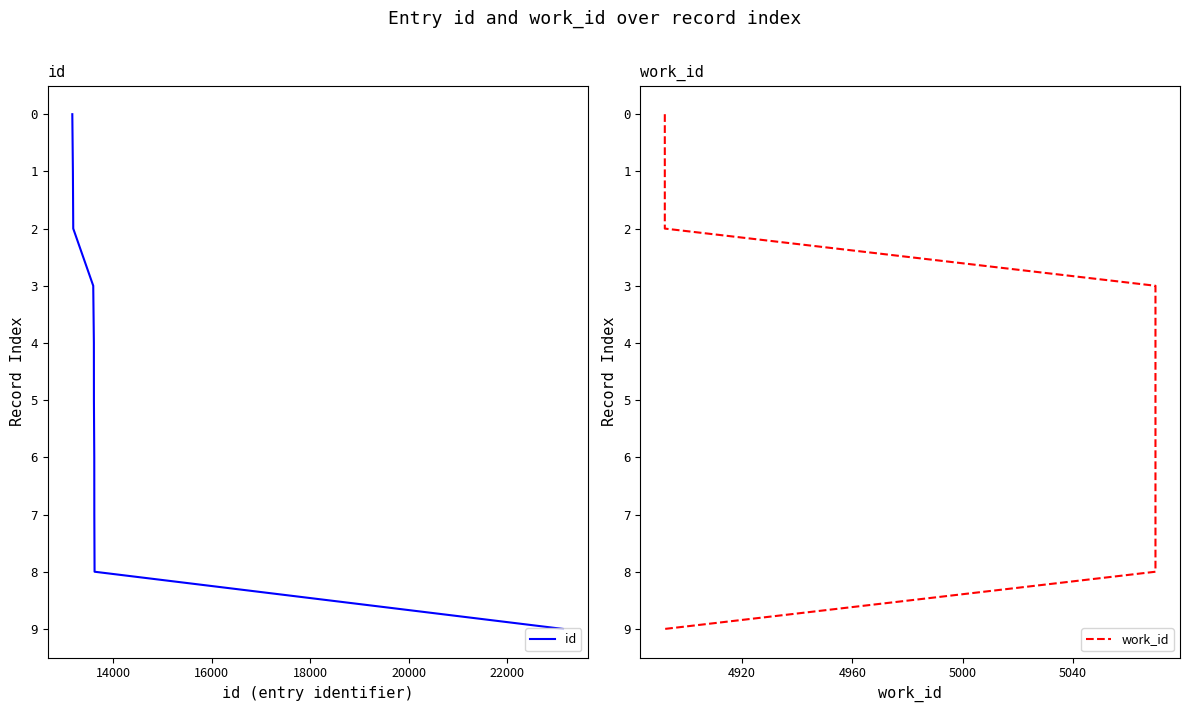

Reading left to right, list all the values displayed in this chart.

id: 0	1	2	3	4	5	6	7	8	9
work_id: 0	1	2	3	4	5	6	7	8	9